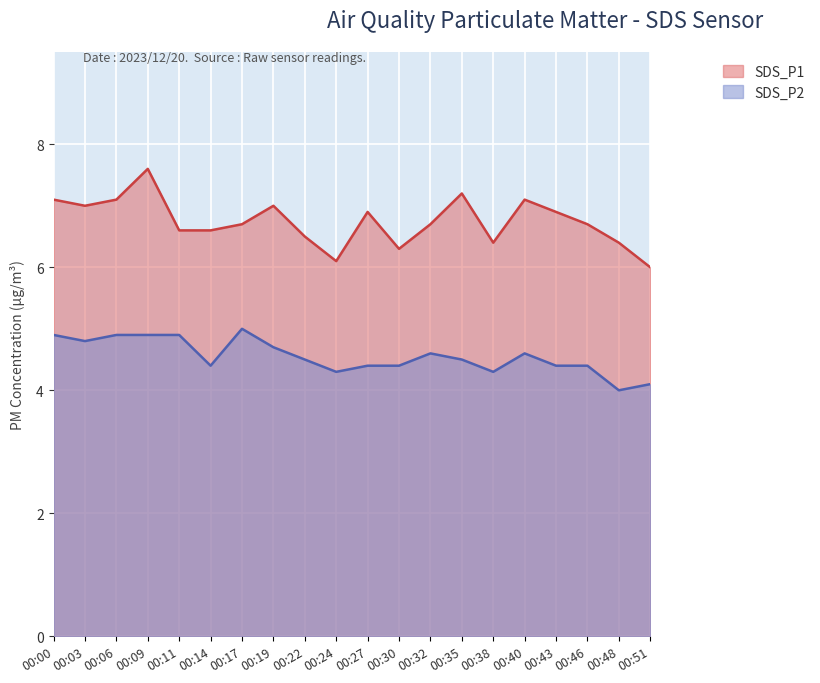

What is the difference between the SDS_P1 values at 00:14 and 00:03?

0.4